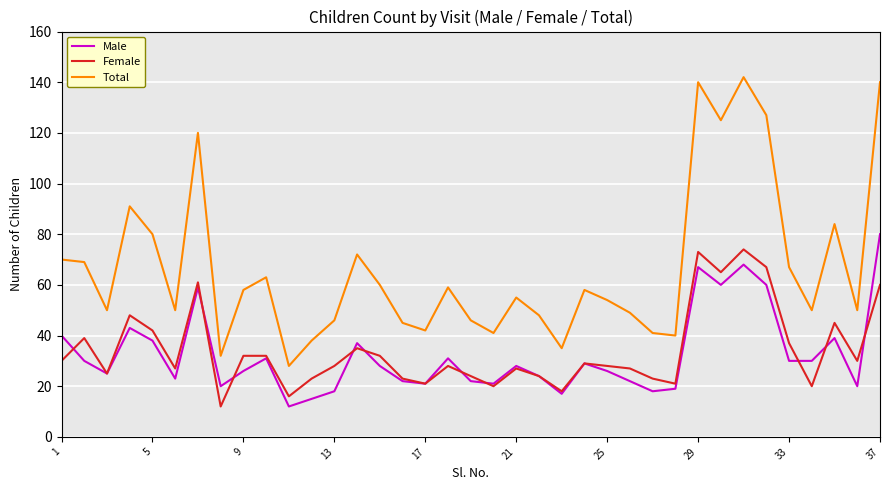

What is the maximum value shown in the chart?

142